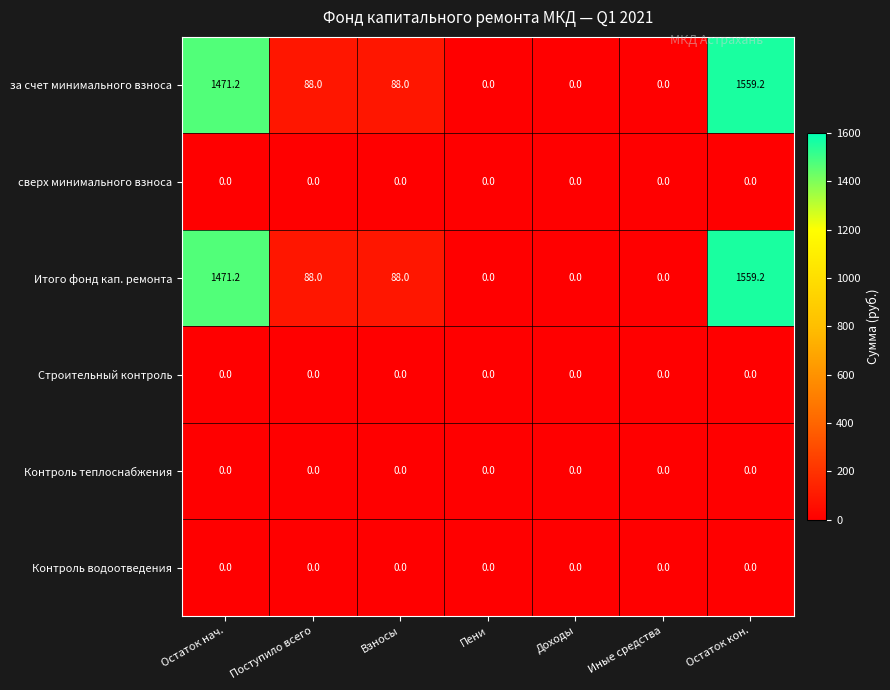

What is the maximum value shown in the chart?

1559.2